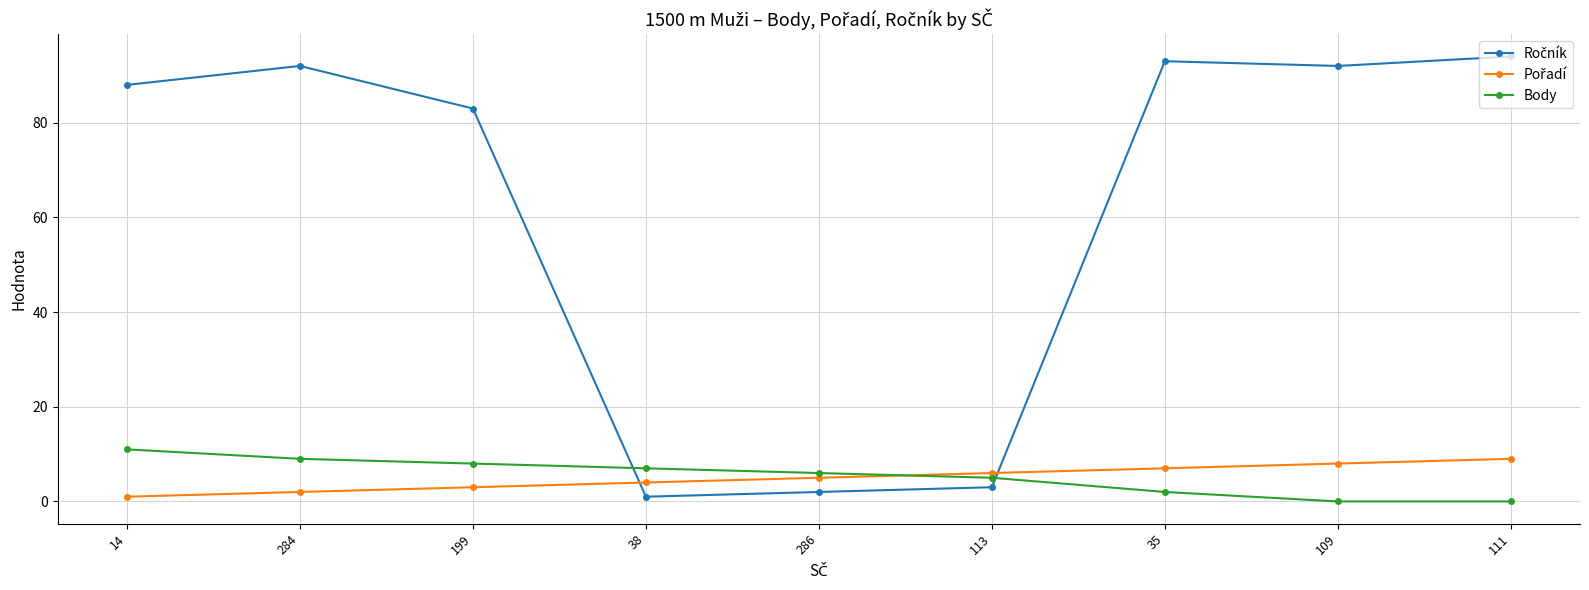

What is the spread (max minus min) of values at 199?

80